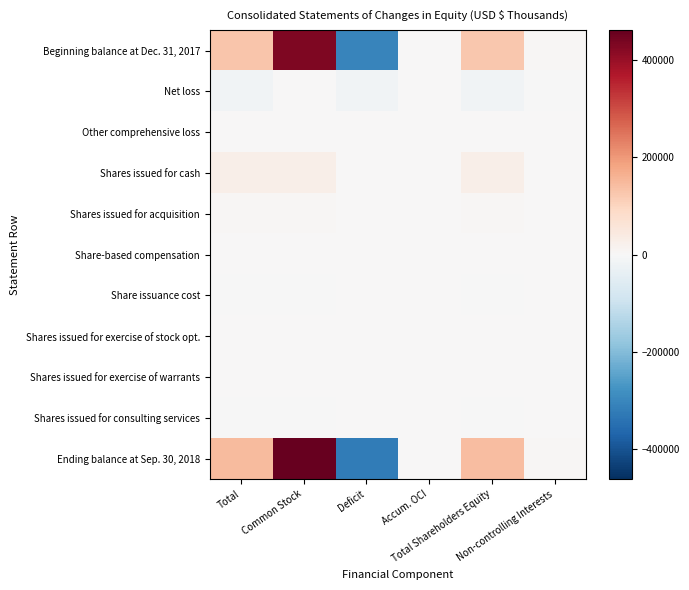

Which has a higher value, Total or Total Shareholders Equity?

Total